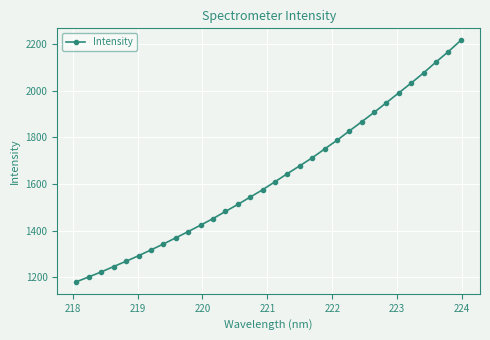

True or false: the data has more than 2 interior local peaks.

False